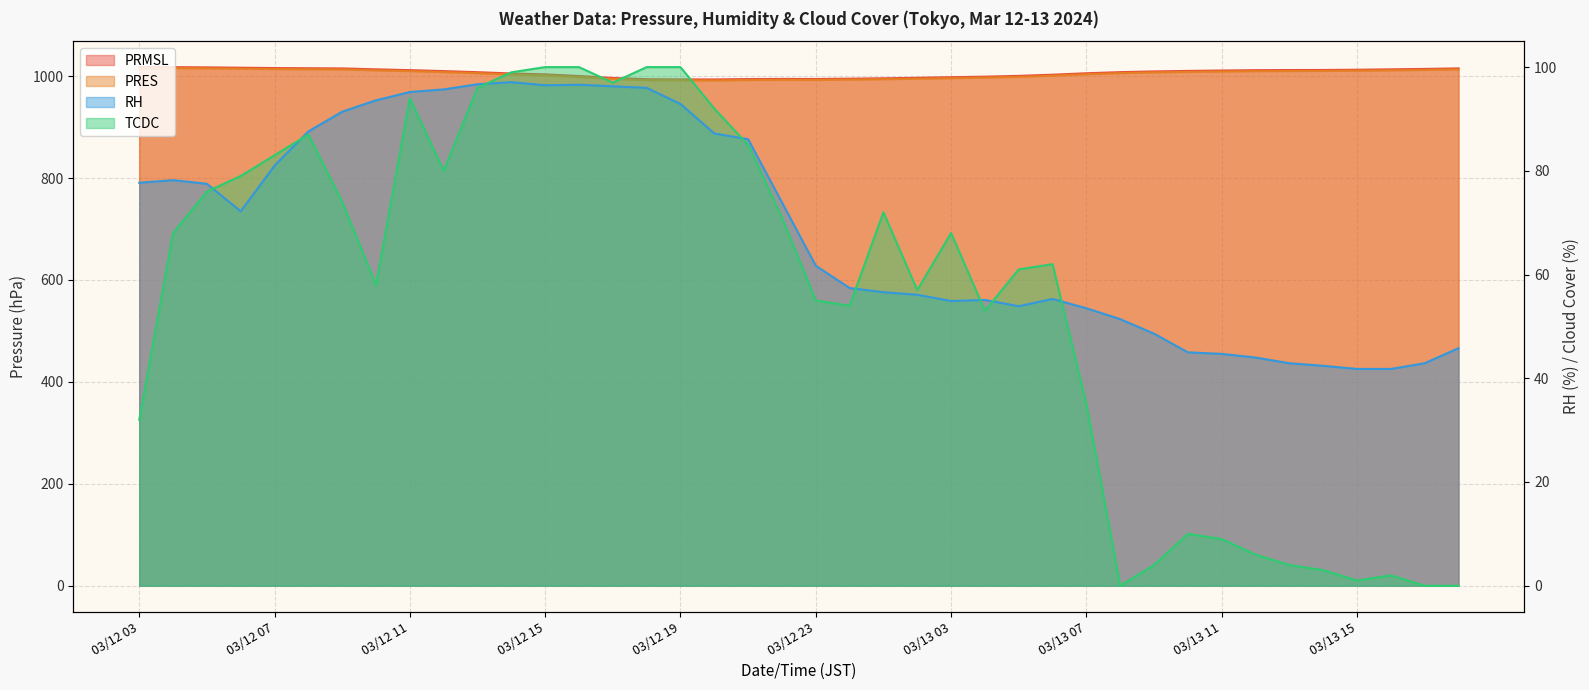

How many lines are shown in the chart?

4